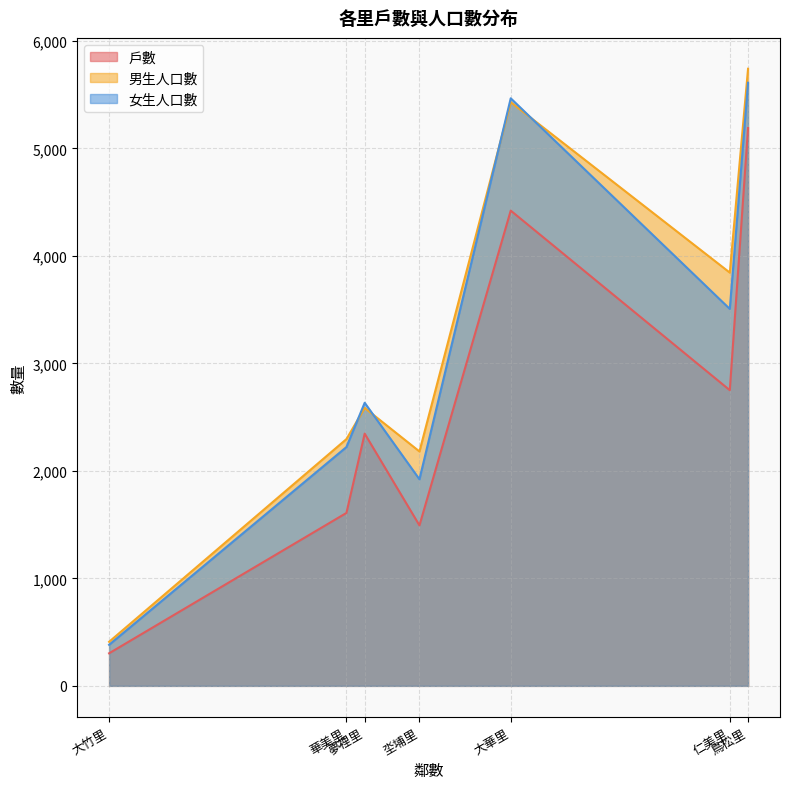

What is the minimum value for 戶數?

303